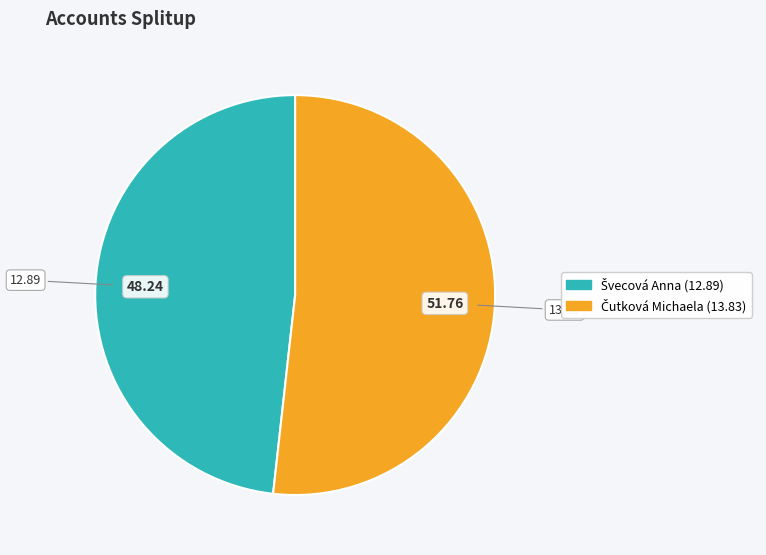

Is there any slice that represents more than half of the pie?

Yes